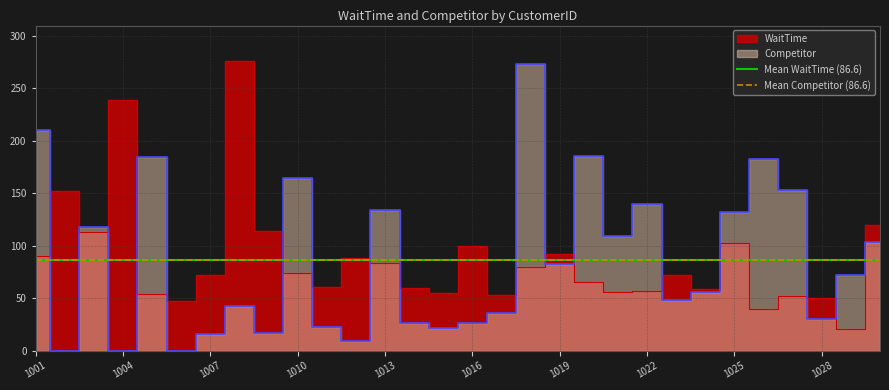

Which series has the largest range (max minus min)?

Competitor